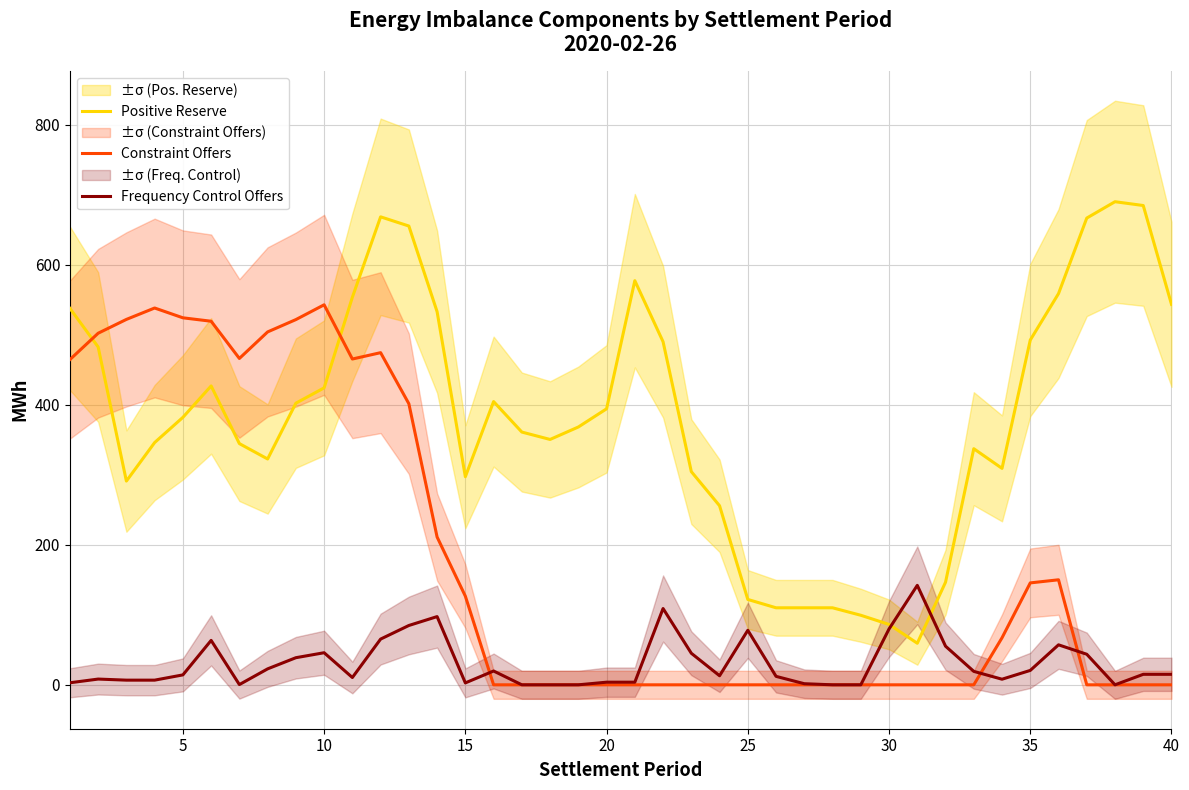

What is the maximum value for Frequency Control Offers?

142.1